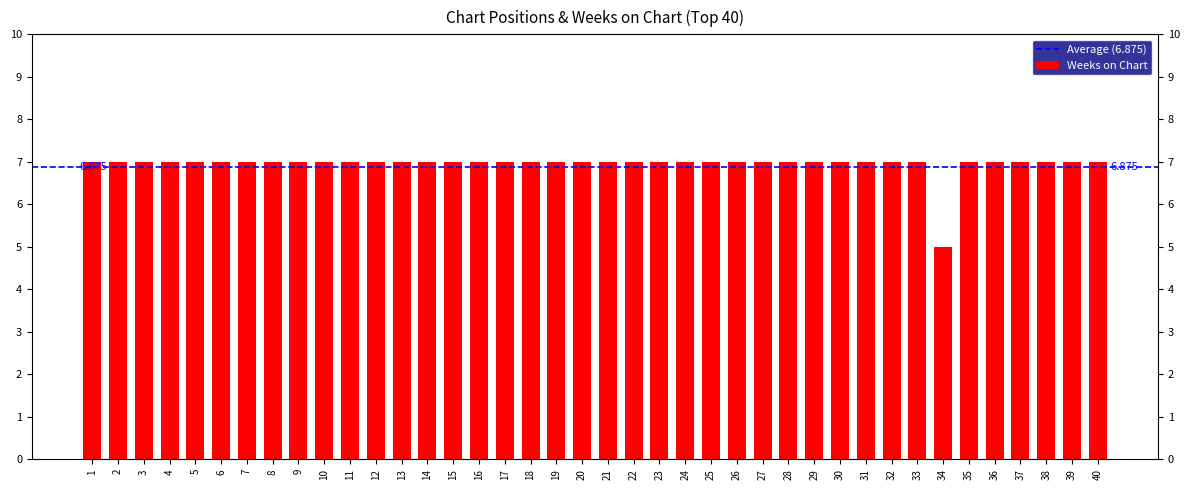

Reading left to right, transcribe all the data shown in this chart.

1=7	2=7	3=7	4=7	5=7	6=7	7=7	8=7	9=7	10=7	11=7	12=7	13=7	14=7	15=7	16=7	17=7	18=7	19=7	20=7	21=7	22=7	23=7	24=7	25=7	26=7	27=7	28=7	29=7	30=7	31=7	32=7	33=7	34=5	35=7	36=7	37=7	38=7	39=7	40=7